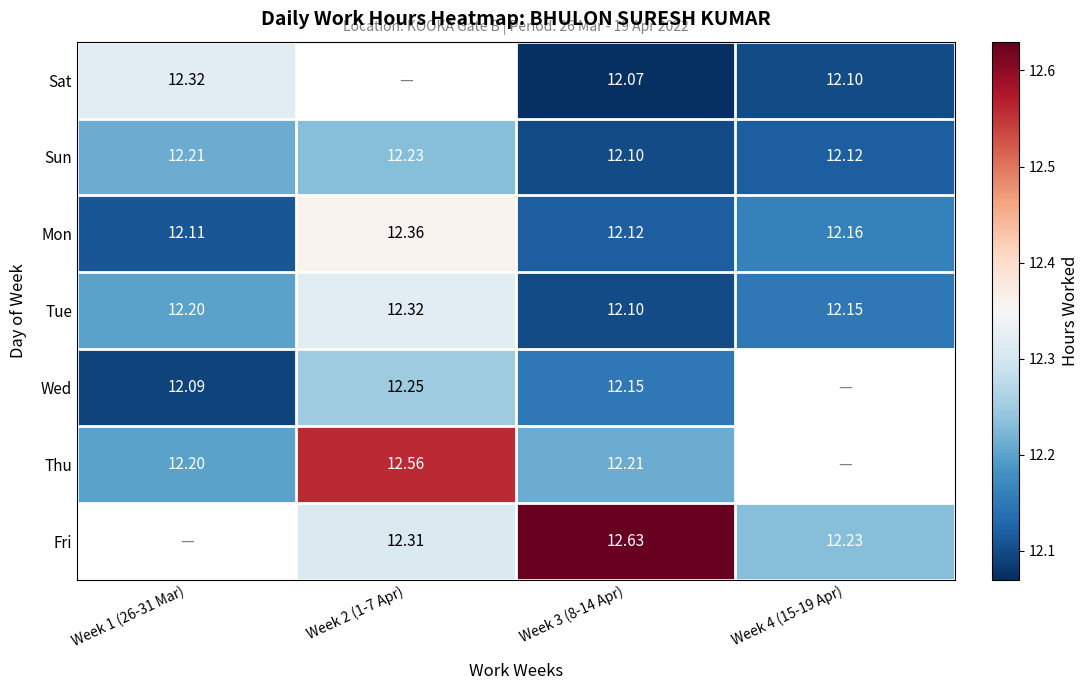

Where is Tue nearest to the value 12?

Week 3 (8-14 Apr)